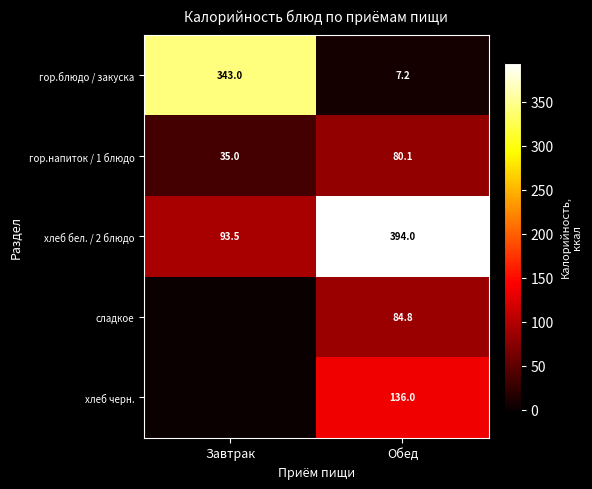

The хлеб черн. series shows 136.0 at Обед. True or false?

True